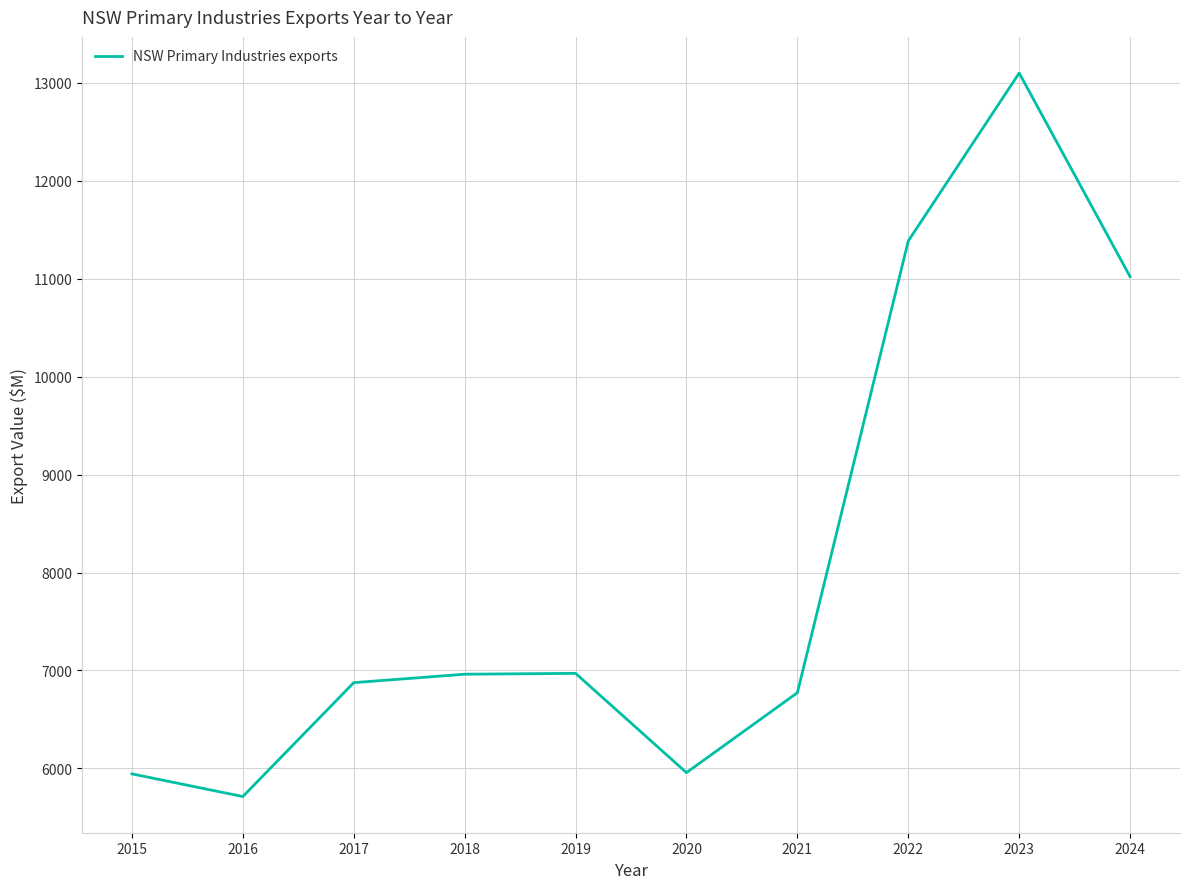

What is the maximum value shown in the chart?

13097.4